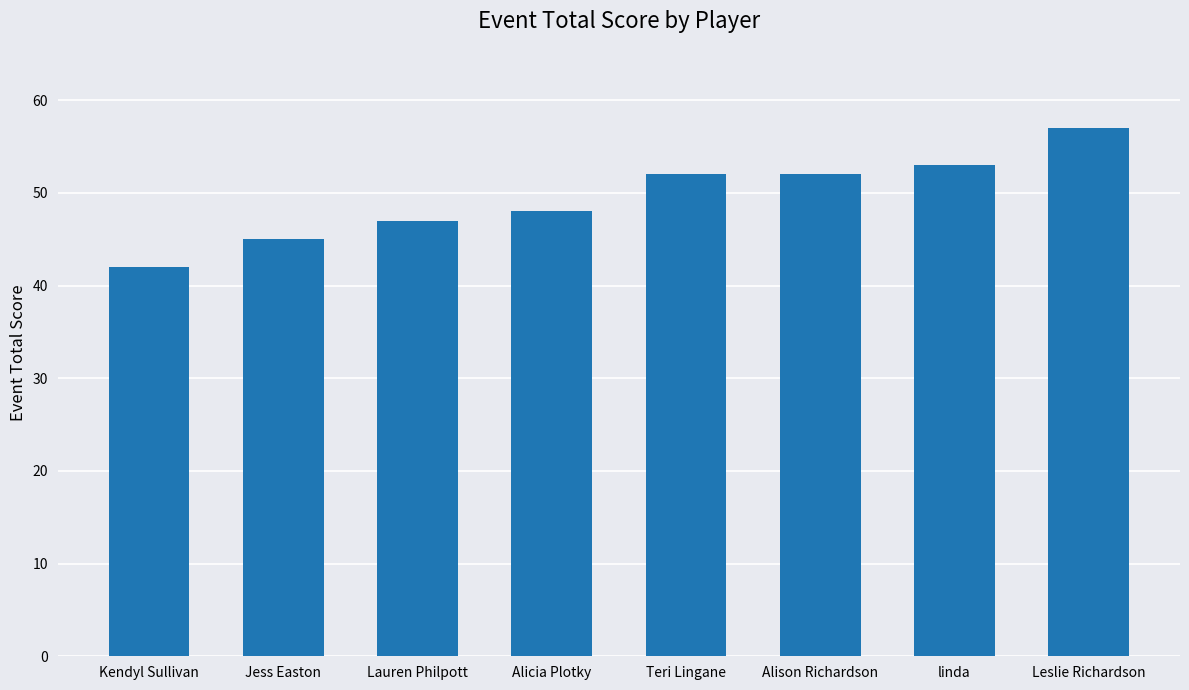

Approximately how many times larger is the value at Kendyl Sullivan compared to Alison Richardson?

0.8